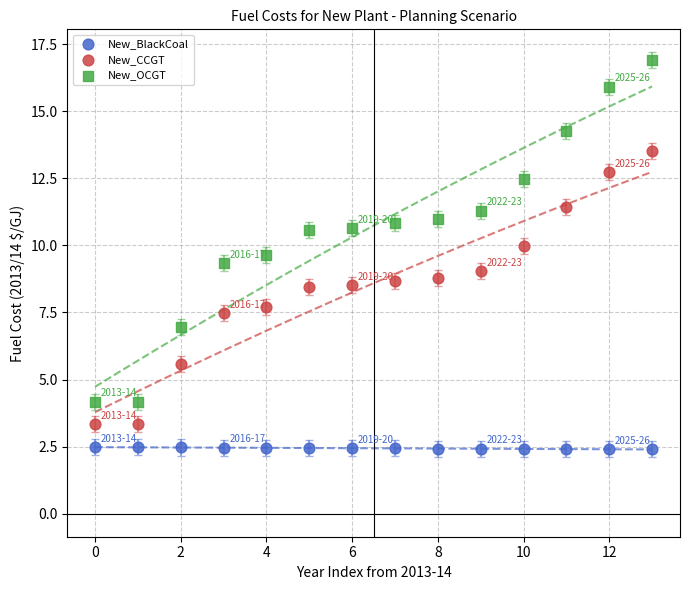

Across all data points, what is the range of Y values (max minus min)?

14.5